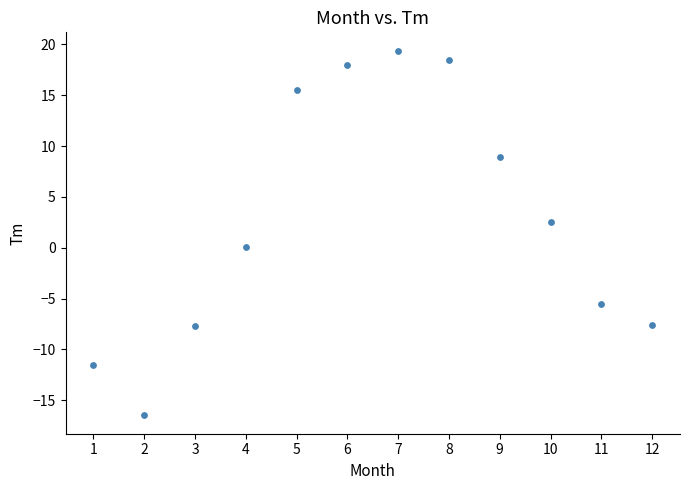

What is the range of Y values (max minus min)?

35.9